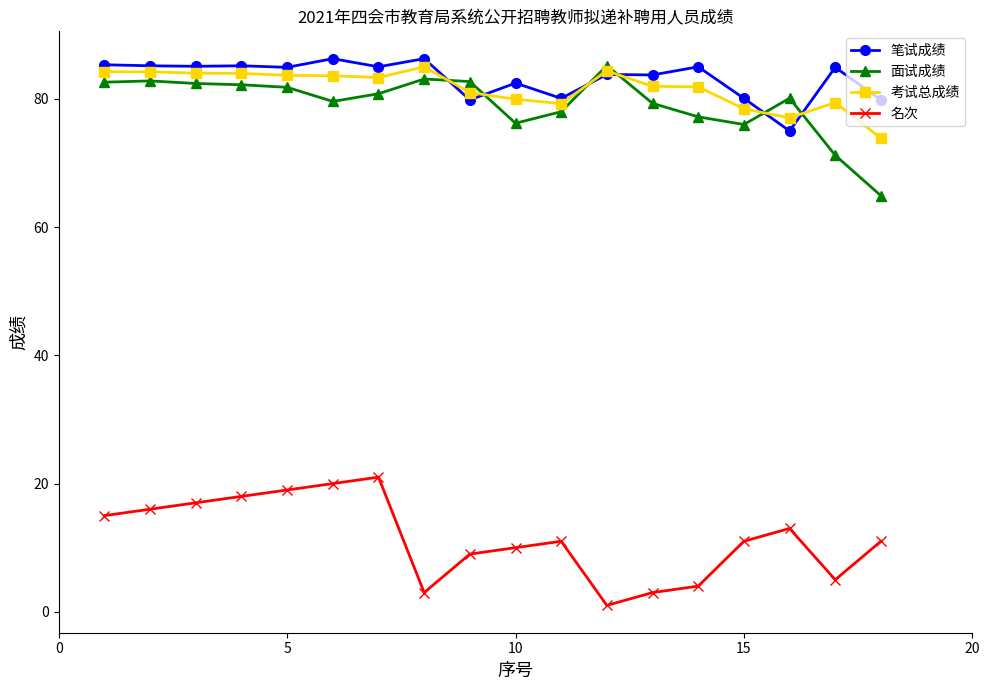

What is the value of the 笔试成绩 point at the 8th from the left?

86.3